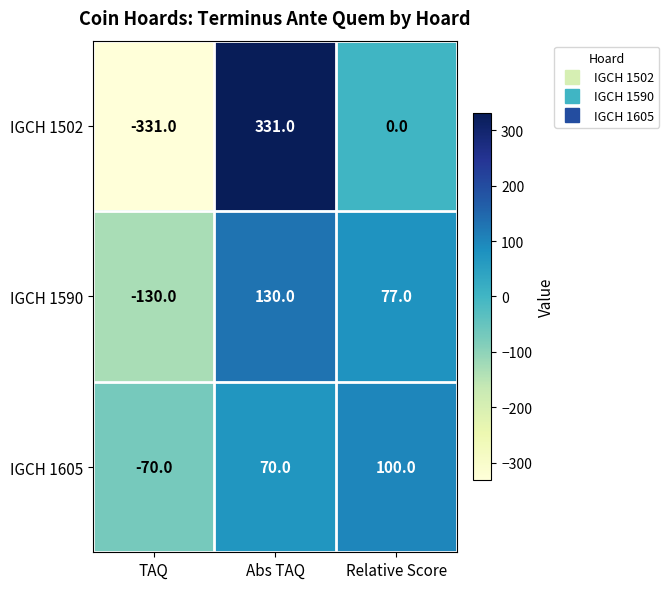

At which category is the sum across all series the highest?

Abs TAQ